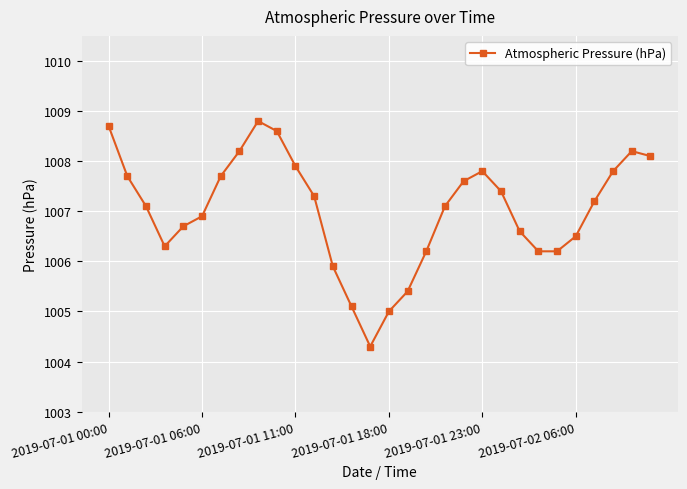

What is the value of the 19th point from the left?

1007.1